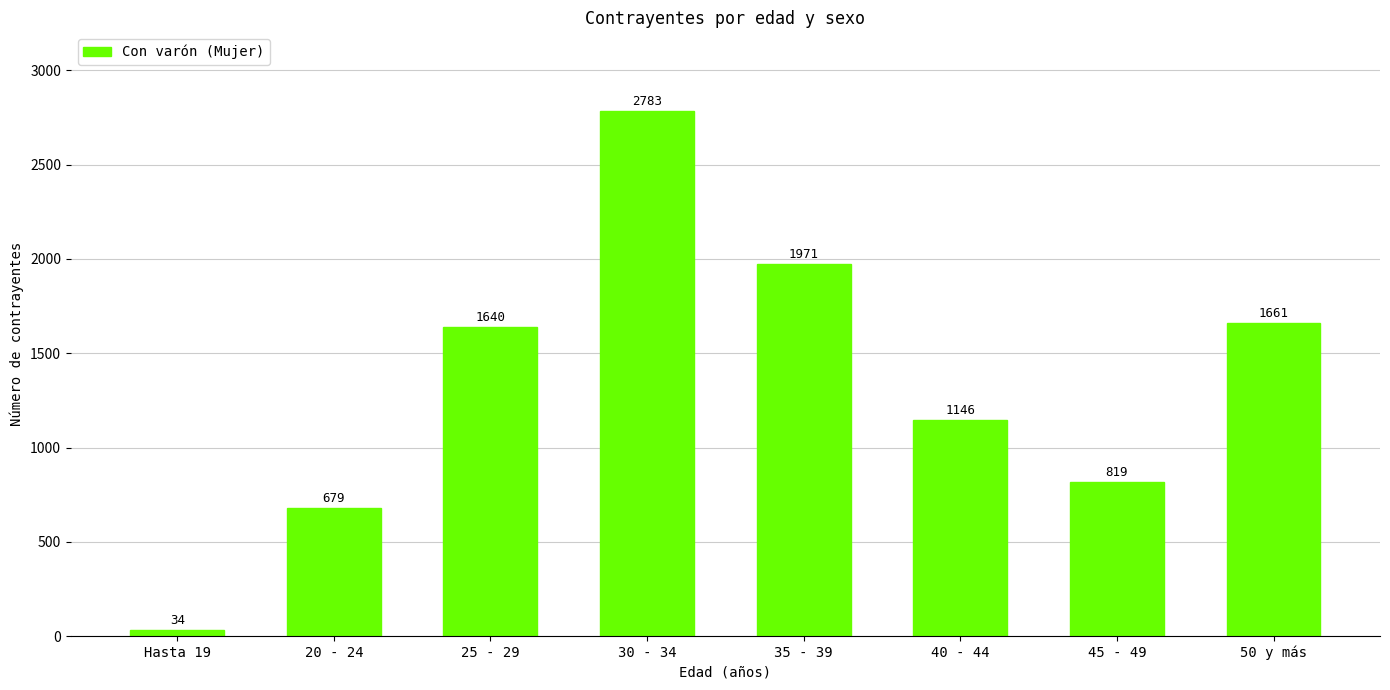

List the labels in order of value, largest first.

30 - 34, 35 - 39, 50 y más, 25 - 29, 40 - 44, 45 - 49, 20 - 24, Hasta 19